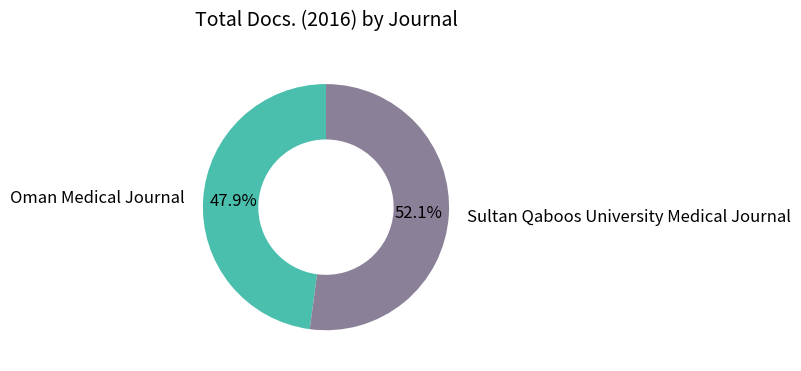

To the nearest percent, what is the combined percentage of Oman Medical Journal and Sultan Qaboos University Medical Journal?

100%